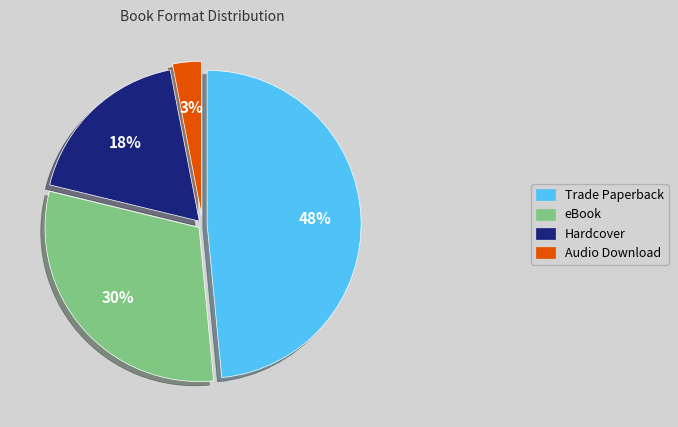

To the nearest percent, what portion does Trade Paperback represent?

48%